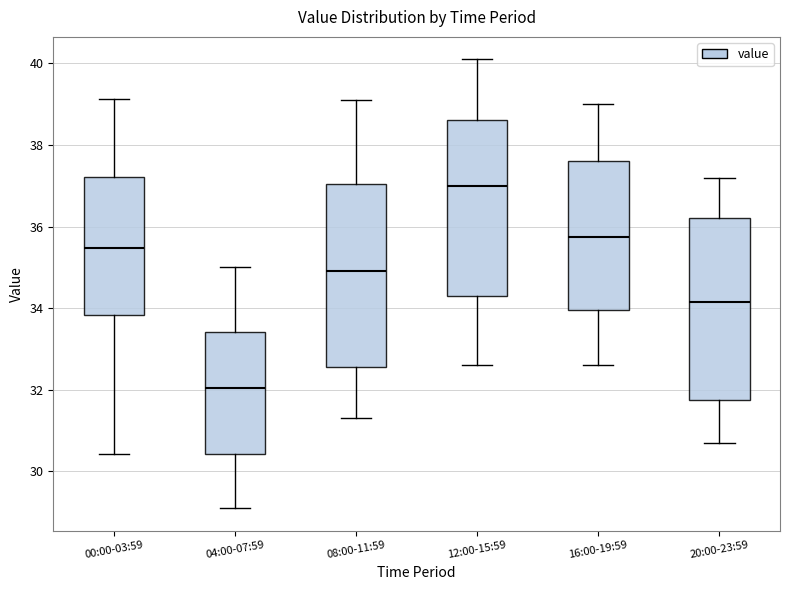

Which box's median line is the highest?

12:00-15:59